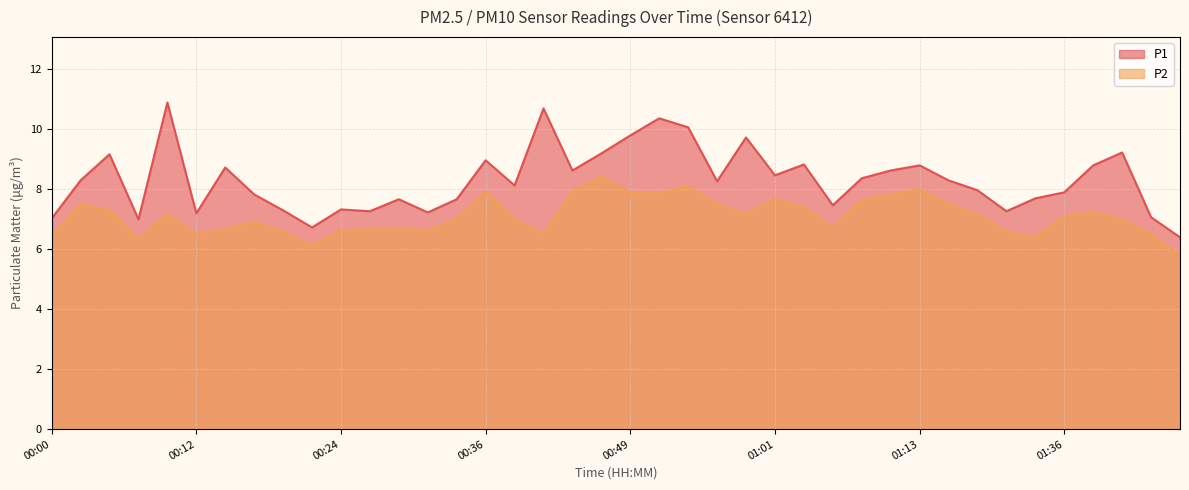

What is the value of the P1 point at the 39th from the left?

7.1